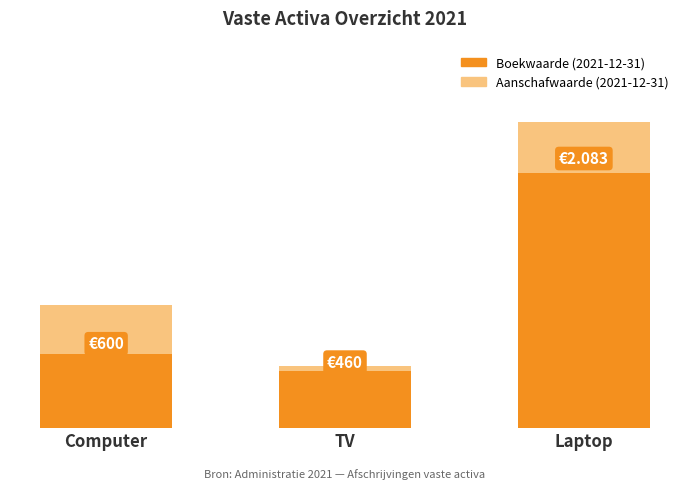

The Aanschafwaarde (2021-12-31) series shows 833.5 at Laptop. True or false?

False